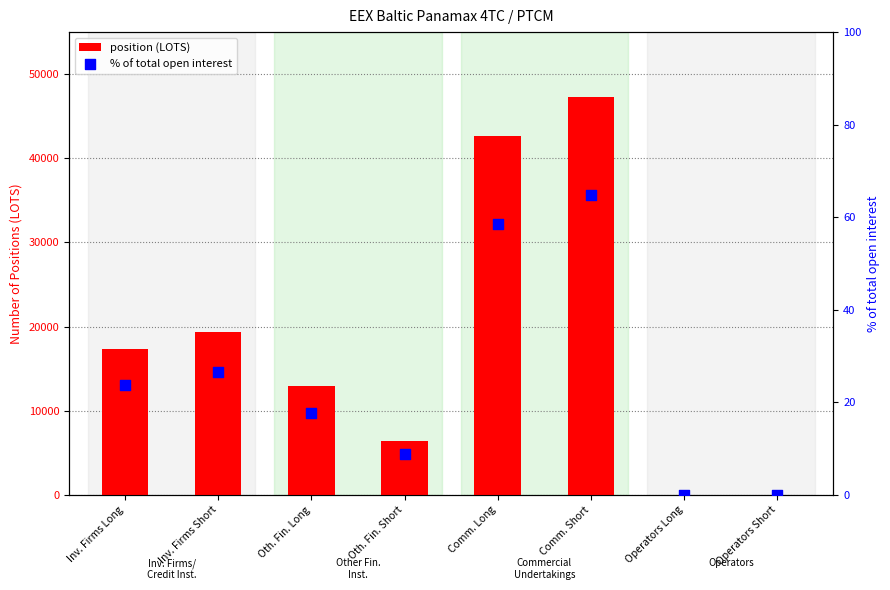

Which series has the widest spread of Y values?

position (LOTS)